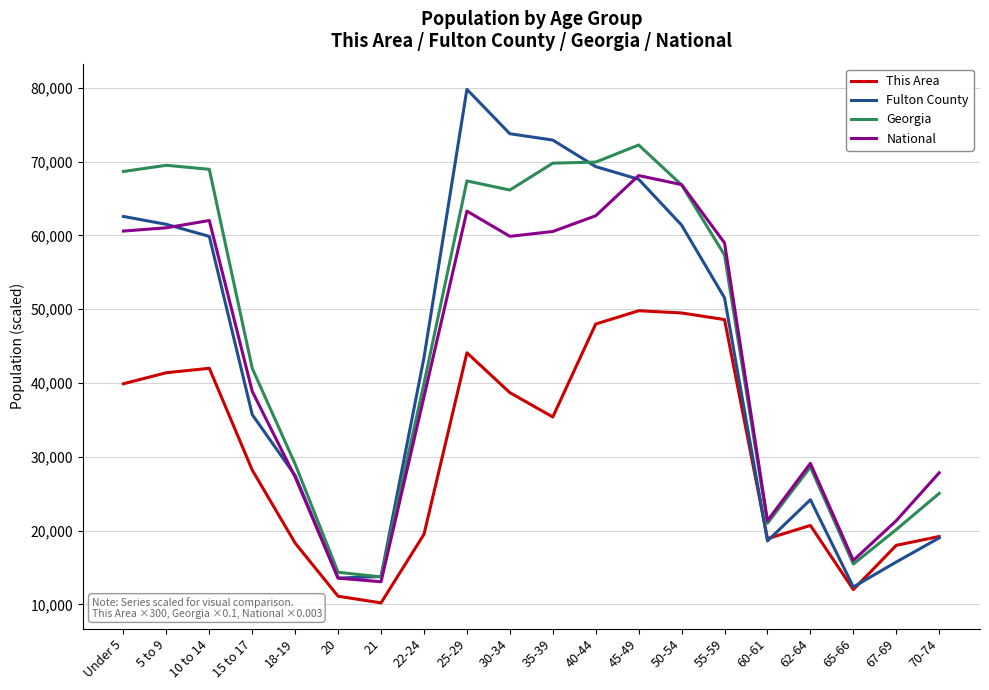

Which series has the largest total across all categories?

Georgia